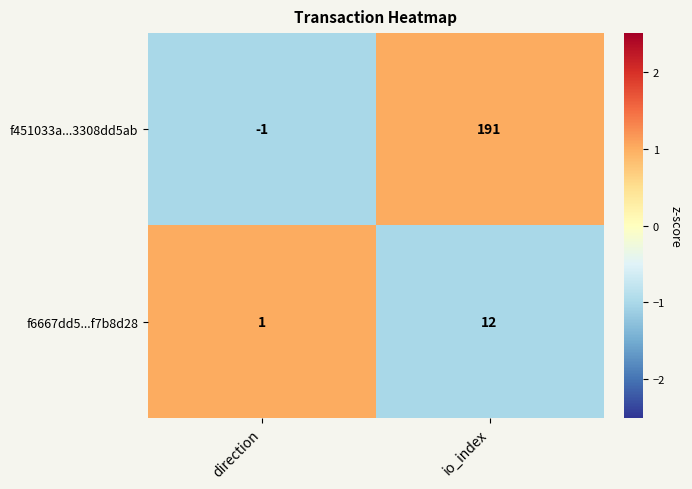

Which category has the lowest value across all series?

direction